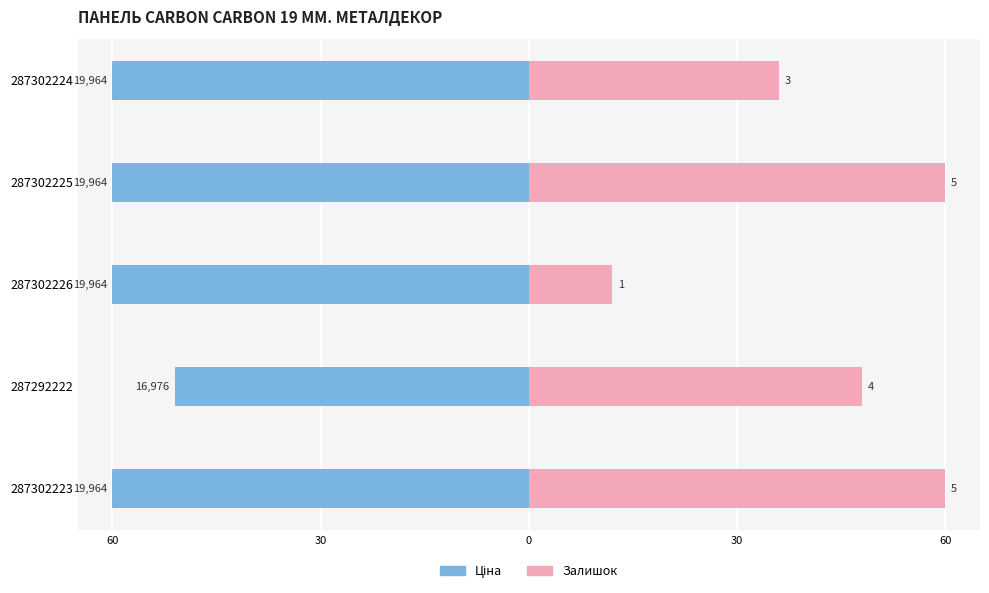

Which series has the largest range (max minus min)?

Залишок